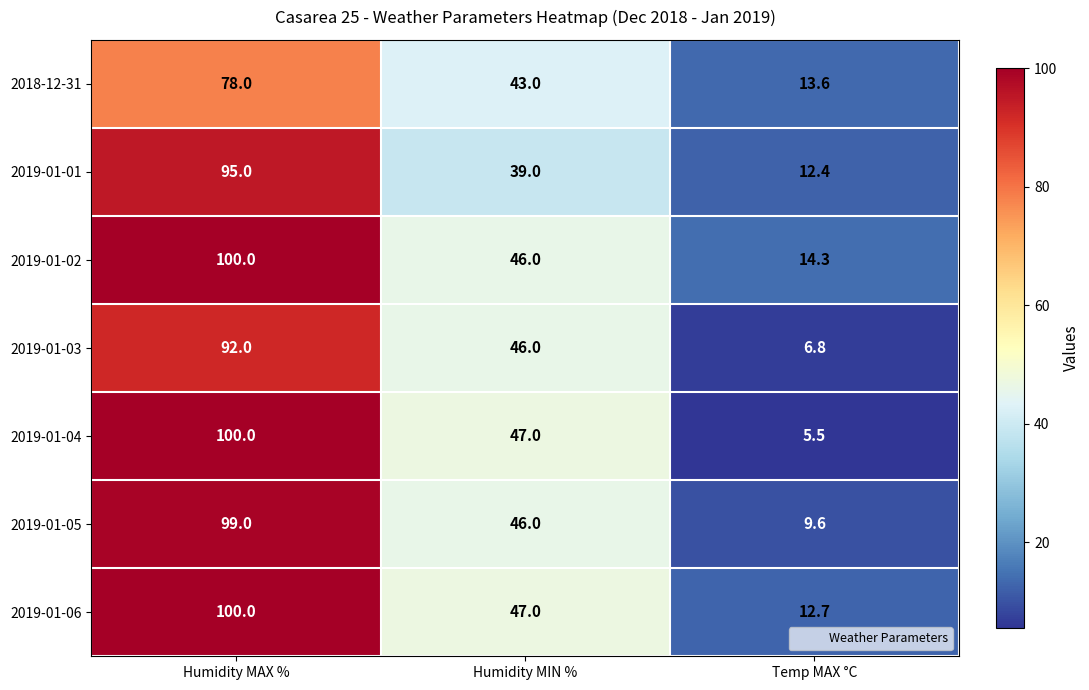

What is the smallest value displayed?

5.5